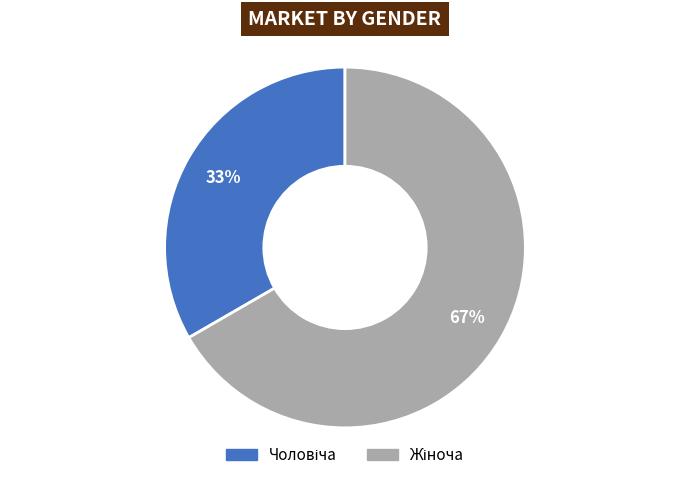

Does any single category account for the majority?

Yes